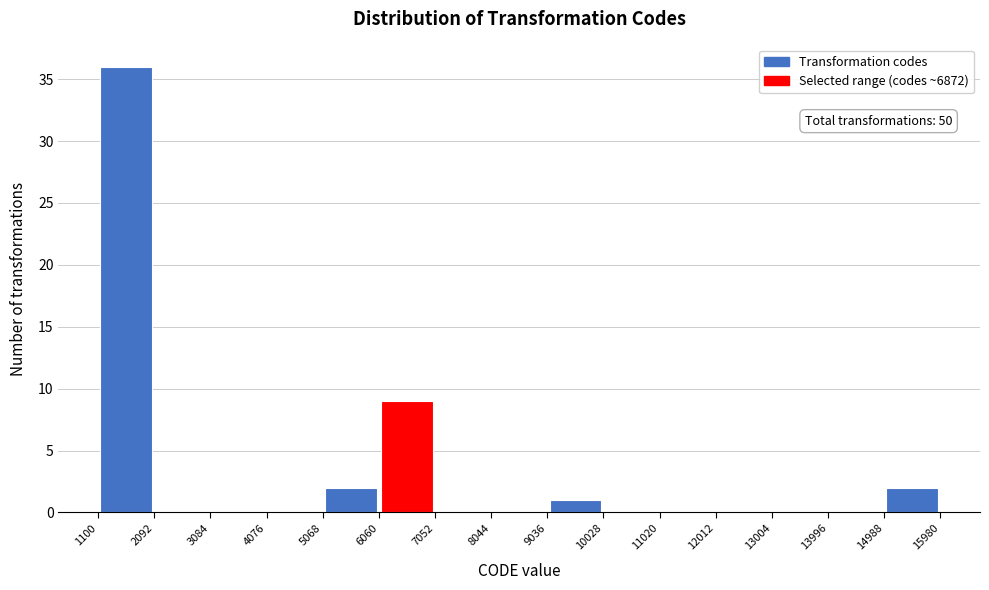

Over which range of the x-axis is the bar tallest?

1100 to 2092